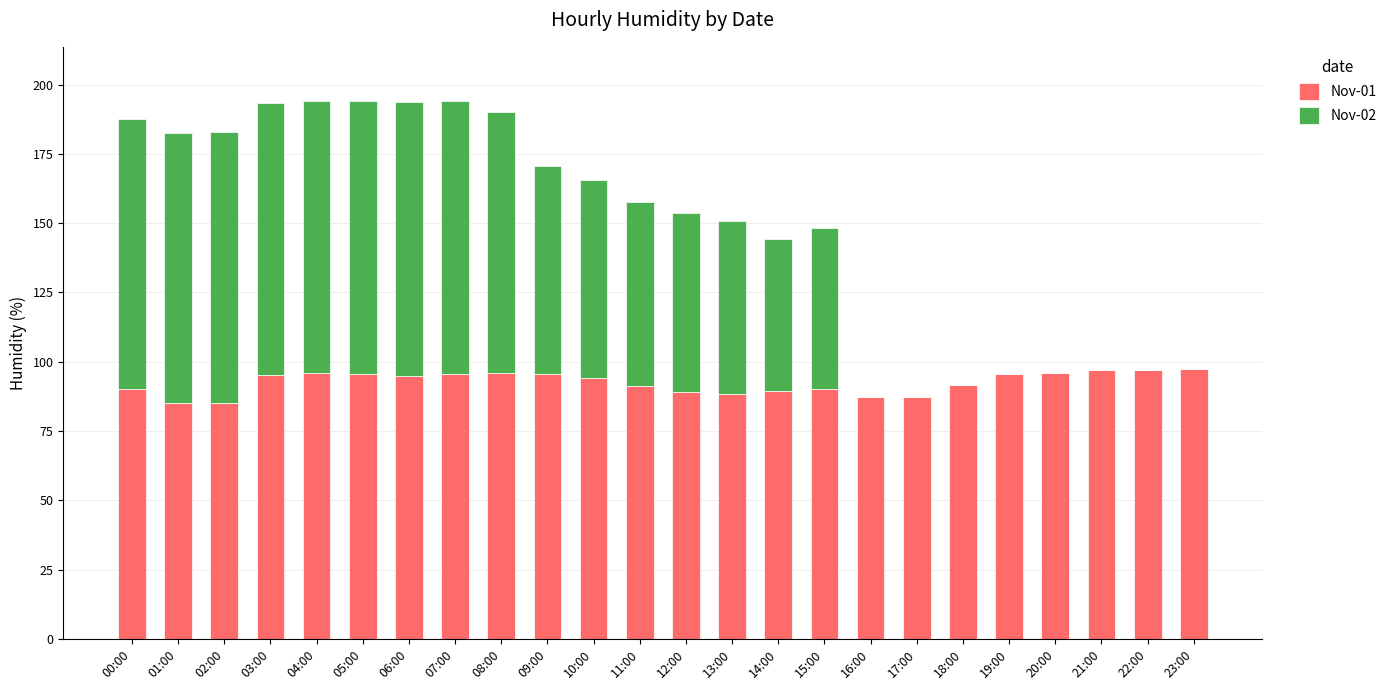

What is the total value across all series at 17:00?

87.4